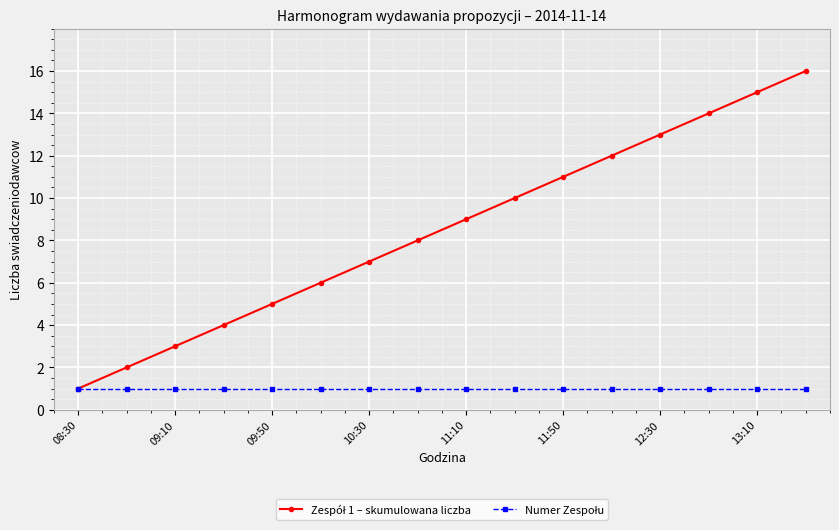

What is the maximum value shown in the chart?

16